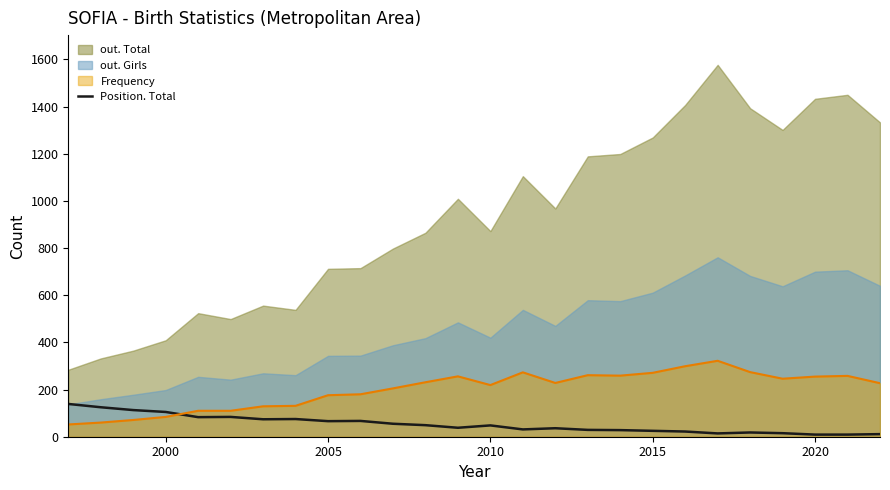

How many times do Position. Total and Frequency cross each other?

1